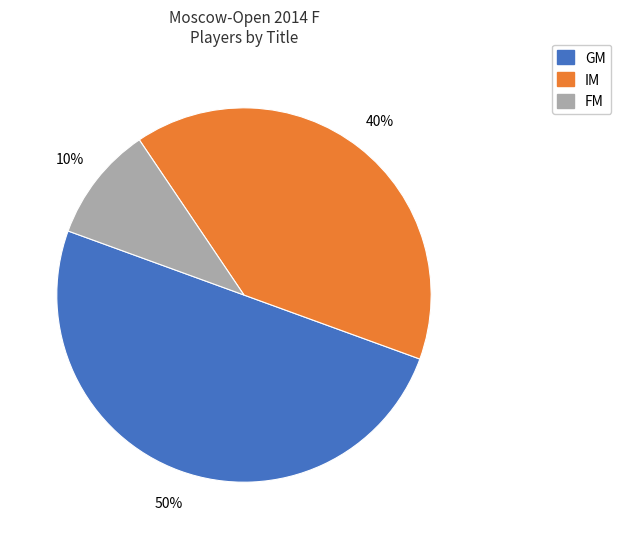

To the nearest percent, what is the difference between the largest and smallest slice percentages?

40%